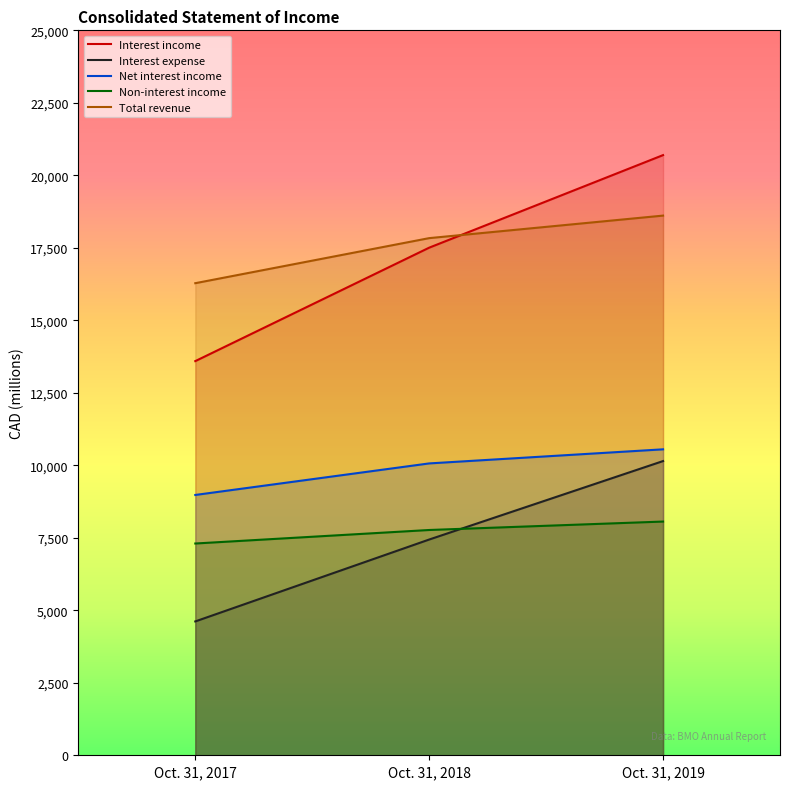

The Interest income series shows 13955 at Oct. 31, 2019. True or false?

False